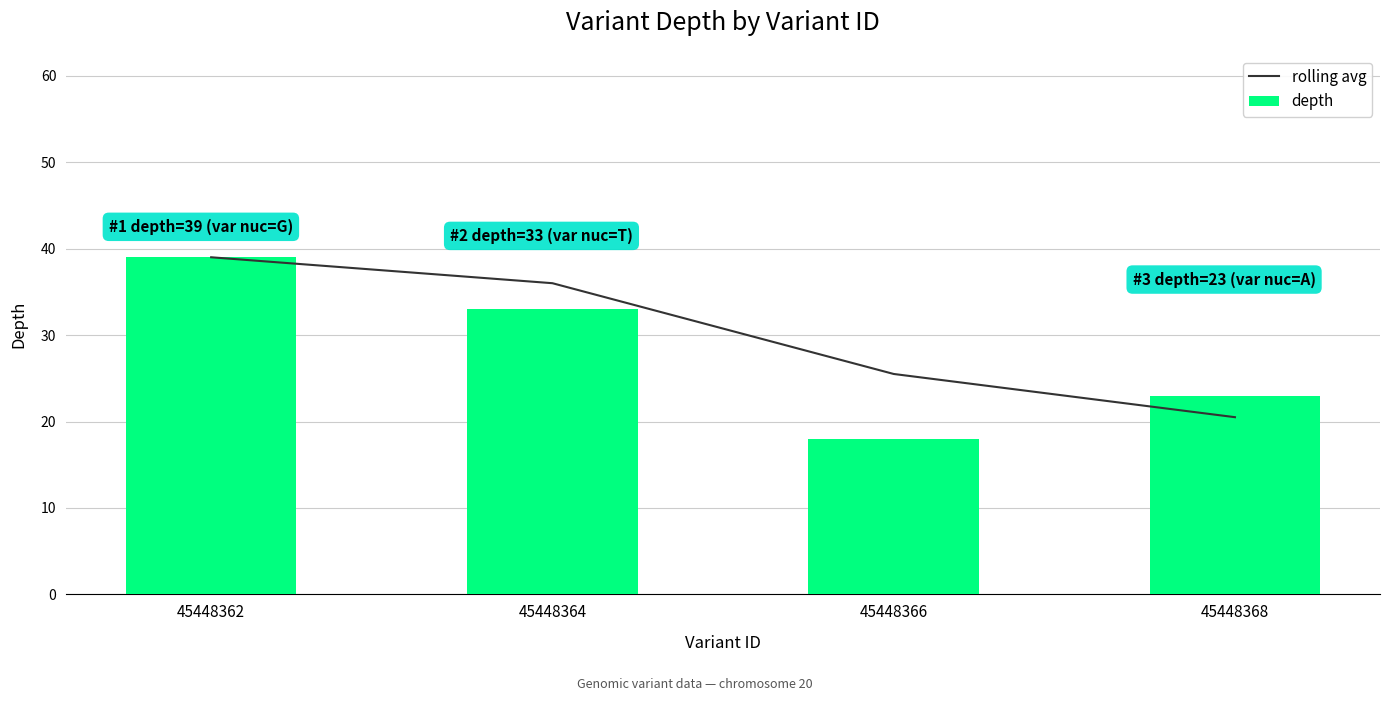

What is the sum of the rolling avg values at 45448366 and 45448364?

61.5